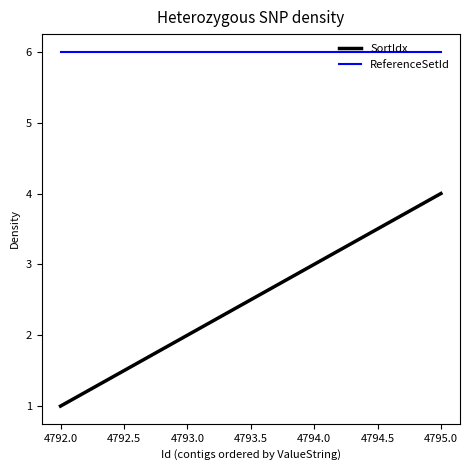

What is the spread (max minus min) of values at 4792.0?

5